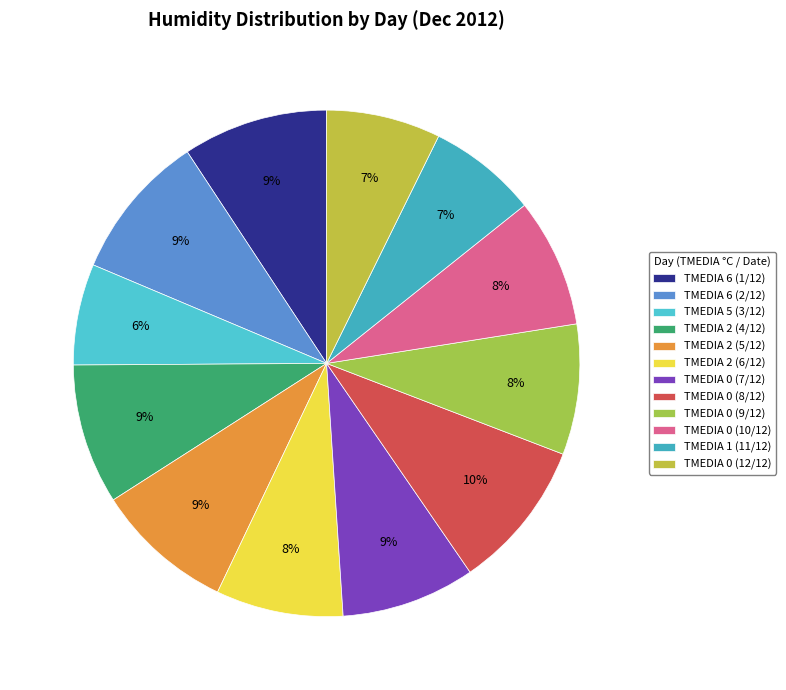

Count the number of slices in the pie.

12